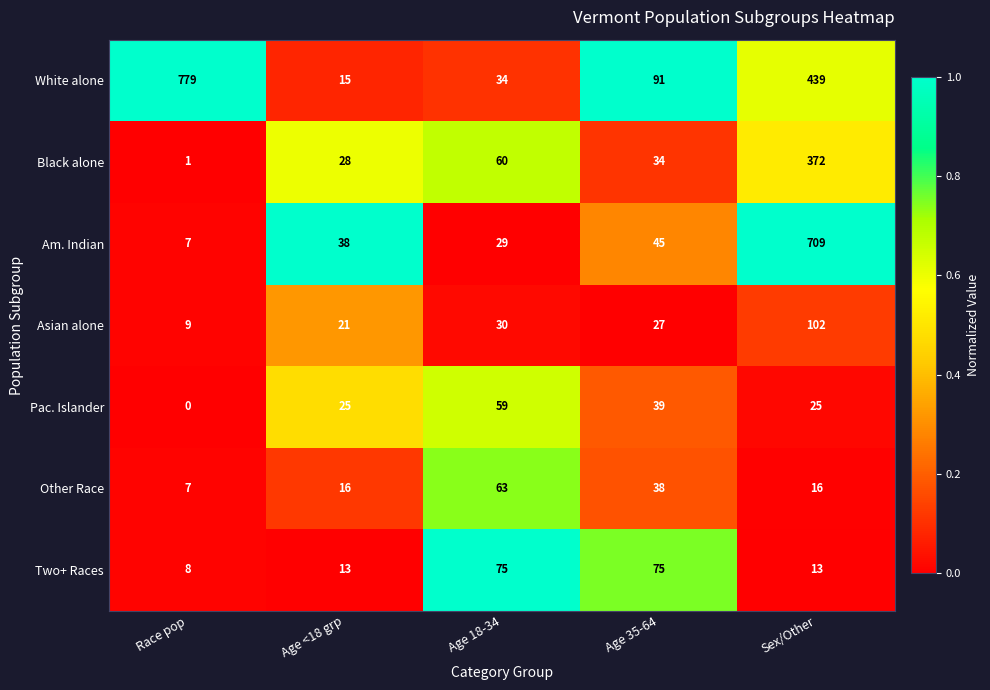

The value of Two+ Races at Race pop is 8. True or false?

True